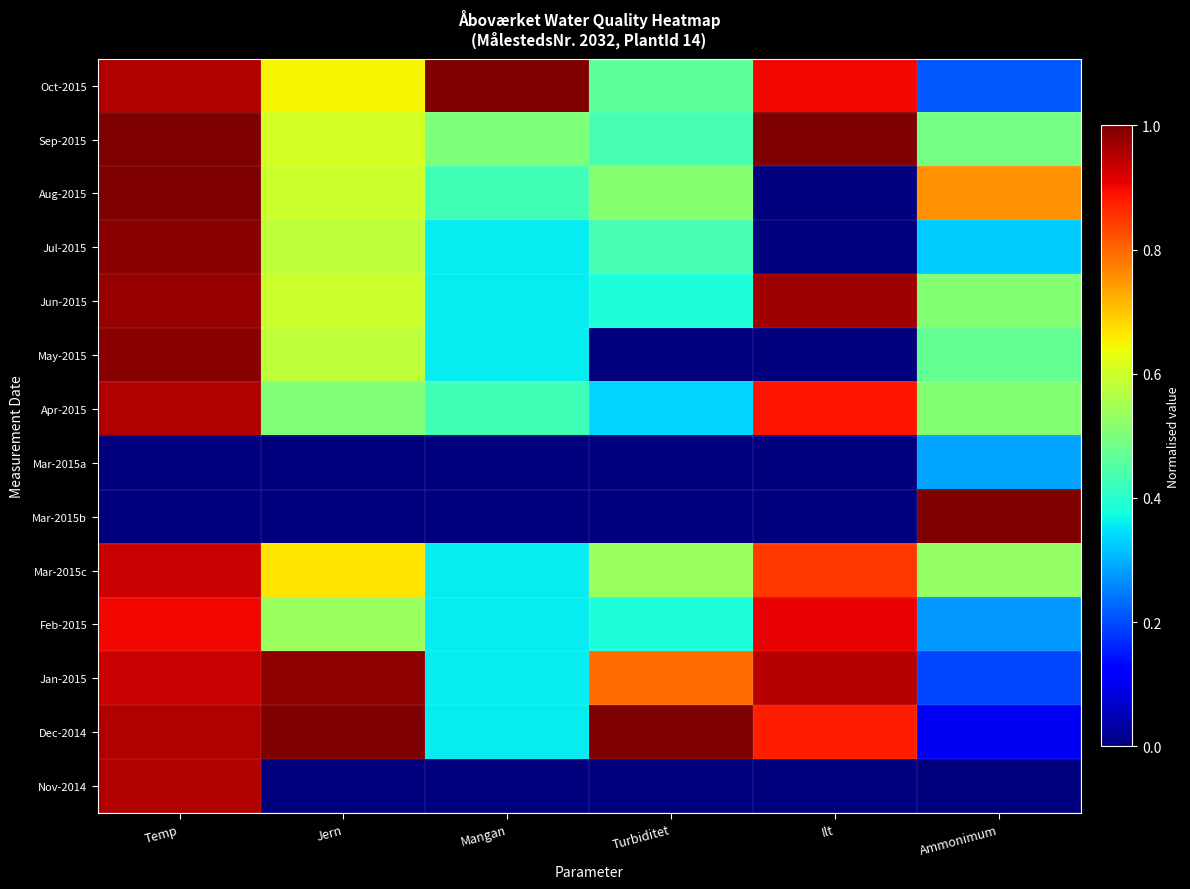

Reading left to right, transcribe all the data shown in this chart.

Oct-2015: Temp=1.0	Jern=0.7	Mangan=1.0	Turbiditet=0.5	Ilt=0.9	Ammonimum=0.2
Sep-2015: Temp=1.0	Jern=0.6	Mangan=0.5	Turbiditet=0.4	Ilt=1.0	Ammonimum=0.5
Aug-2015: Temp=1.0	Jern=0.6	Mangan=0.4	Turbiditet=0.5	Ilt=0.0	Ammonimum=0.8
Jul-2015: Temp=1.0	Jern=0.6	Mangan=0.4	Turbiditet=0.4	Ilt=0.0	Ammonimum=0.3
Jun-2015: Temp=1.0	Jern=0.6	Mangan=0.4	Turbiditet=0.4	Ilt=1.0	Ammonimum=0.5
May-2015: Temp=1.0	Jern=0.6	Mangan=0.4	Turbiditet=0.0	Ilt=0.0	Ammonimum=0.5
Apr-2015: Temp=1.0	Jern=0.5	Mangan=0.4	Turbiditet=0.3	Ilt=0.9	Ammonimum=0.5
Mar-2015a: Temp=0.0	Jern=0.0	Mangan=0.0	Turbiditet=0.0	Ilt=0.0	Ammonimum=0.3
Mar-2015b: Temp=0.0	Jern=0.0	Mangan=0.0	Turbiditet=0.0	Ilt=0.0	Ammonimum=1.0
Mar-2015c: Temp=0.9	Jern=0.7	Mangan=0.4	Turbiditet=0.5	Ilt=0.8	Ammonimum=0.5
Feb-2015: Temp=0.9	Jern=0.5	Mangan=0.4	Turbiditet=0.4	Ilt=0.9	Ammonimum=0.3
Jan-2015: Temp=0.9	Jern=1.0	Mangan=0.4	Turbiditet=0.8	Ilt=0.9	Ammonimum=0.2
Dec-2014: Temp=1.0	Jern=1.0	Mangan=0.4	Turbiditet=1.0	Ilt=0.9	Ammonimum=0.1
Nov-2014: Temp=1.0	Jern=0.0	Mangan=0.0	Turbiditet=0.0	Ilt=0.0	Ammonimum=0.0